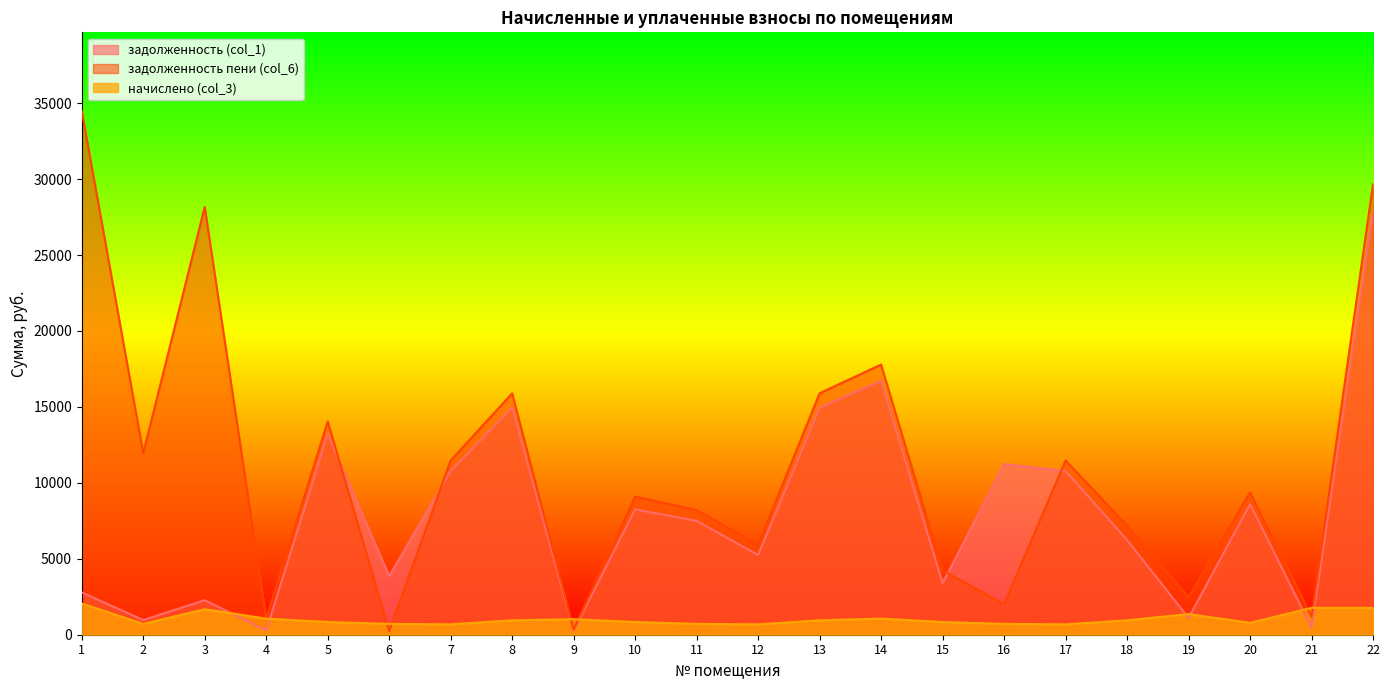

How many lines are shown in the chart?

3